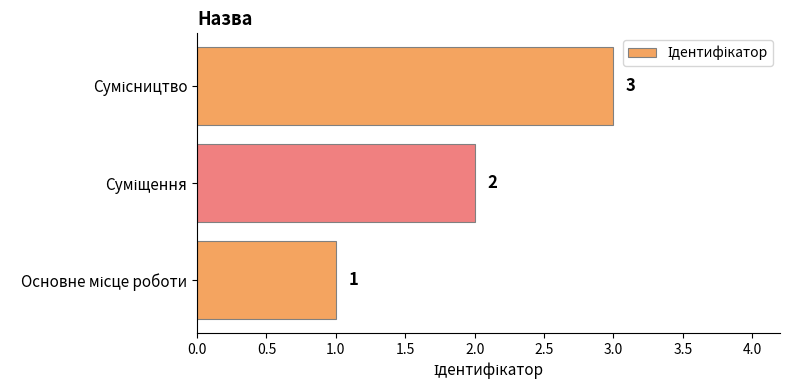

What is the greatest value displayed?

3